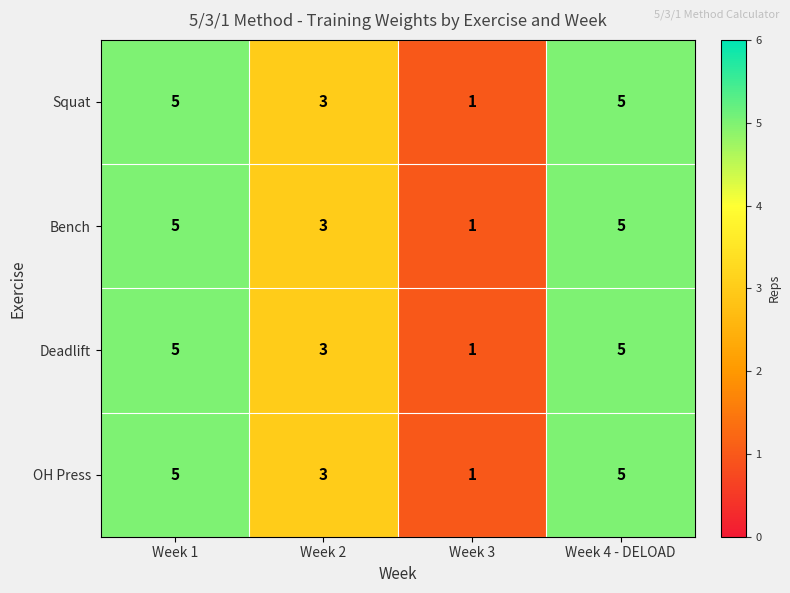

The Deadlift series shows 1 at Week 2. True or false?

False